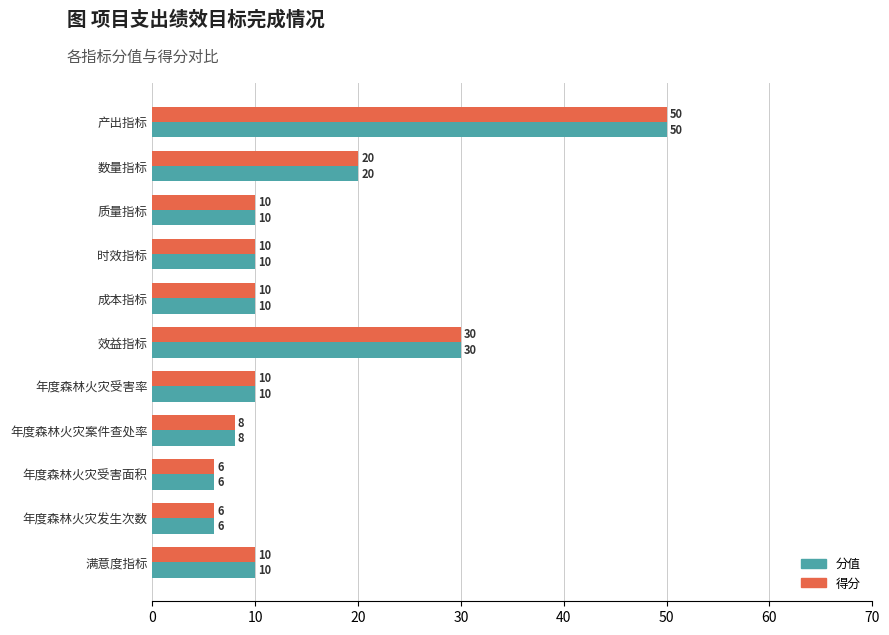

What is the smallest value displayed?

6